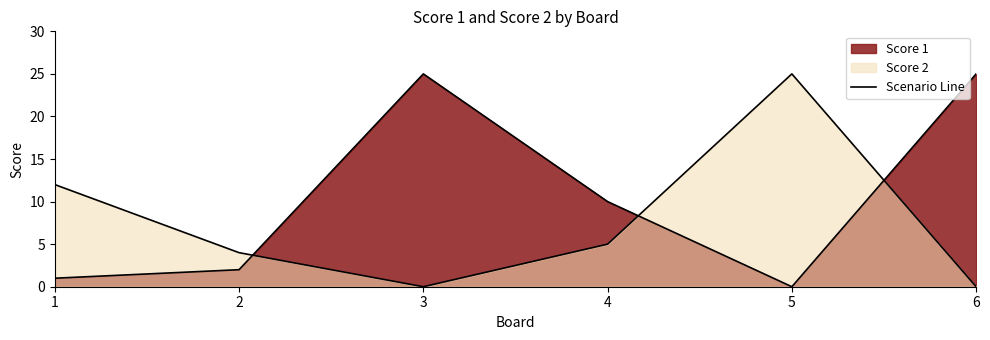

How many data points in Score 2 are above 5?

2